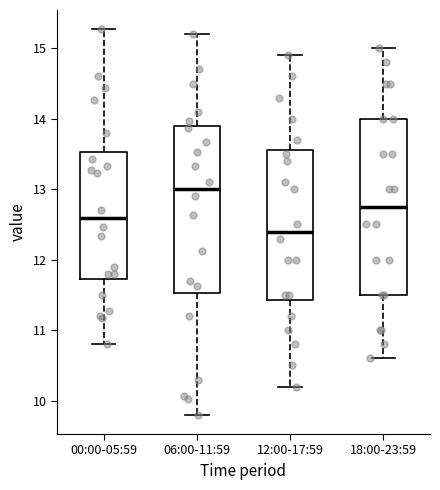

Reading left to right, read every box against the y-axis: the position of its median line, the range the box covers, and the ends of its whiskers. The values are not printed on the chart, so give them approximately, as read against the axis.

00:00-05:59: median 12.6, box 11.7 to 13.5, whiskers 10.8 to 15.3
06:00-11:59: median 13.0, box 11.5 to 13.9, whiskers 9.8 to 15.2
12:00-17:59: median 12.4, box 11.4 to 13.6, whiskers 10.2 to 14.9
18:00-23:59: median 12.8, box 11.5 to 14.0, whiskers 10.6 to 15.0